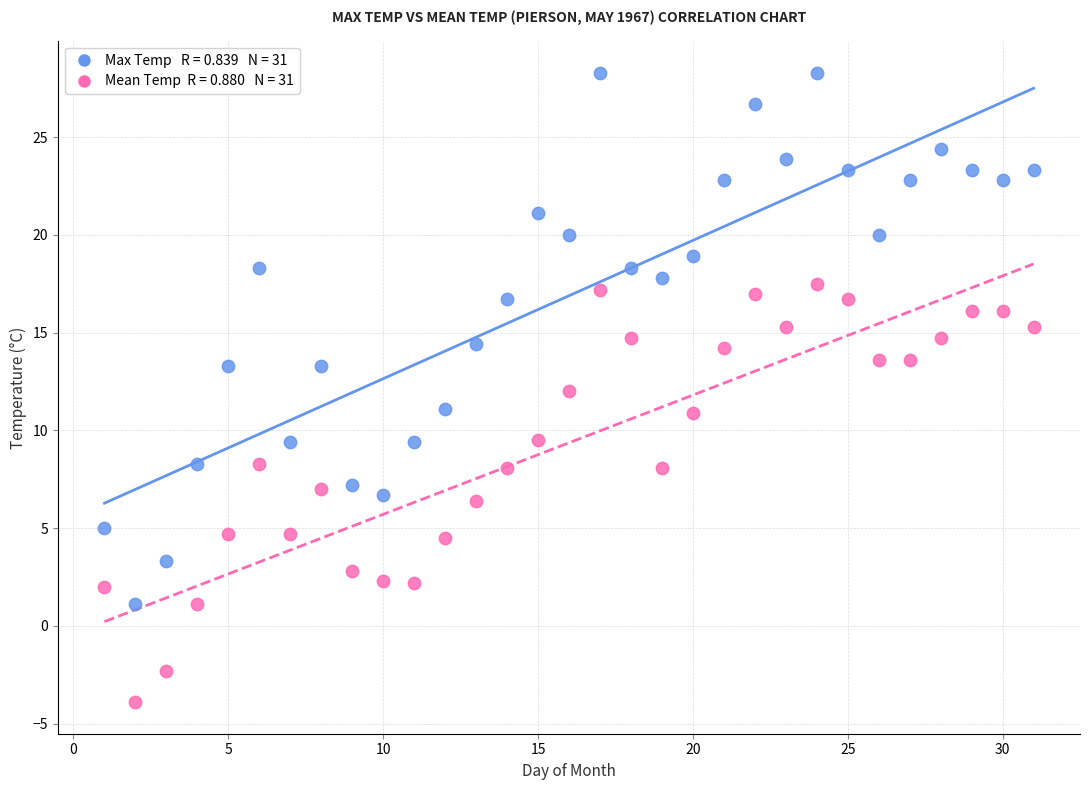

Across all data points, what is the range of Y values (max minus min)?

32.2